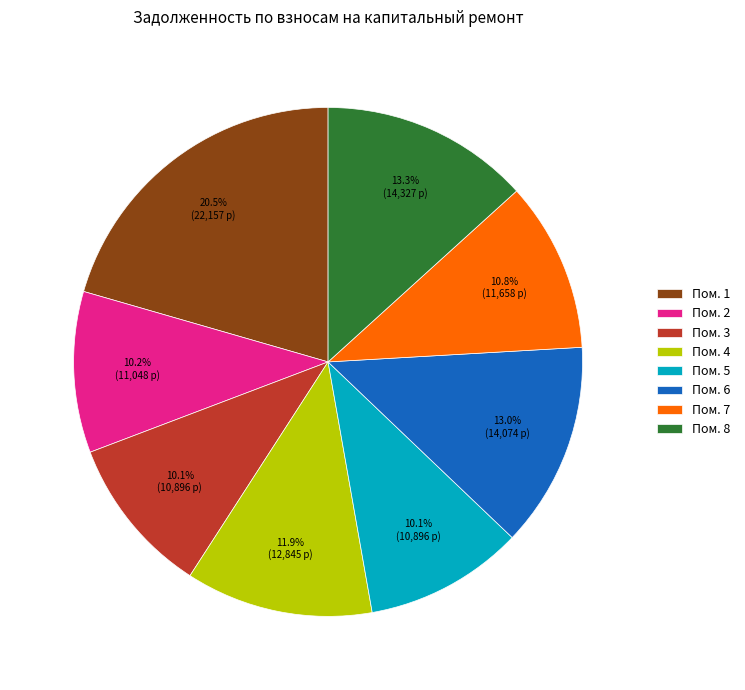

What is the largest slice in the pie chart?

Пом. 1